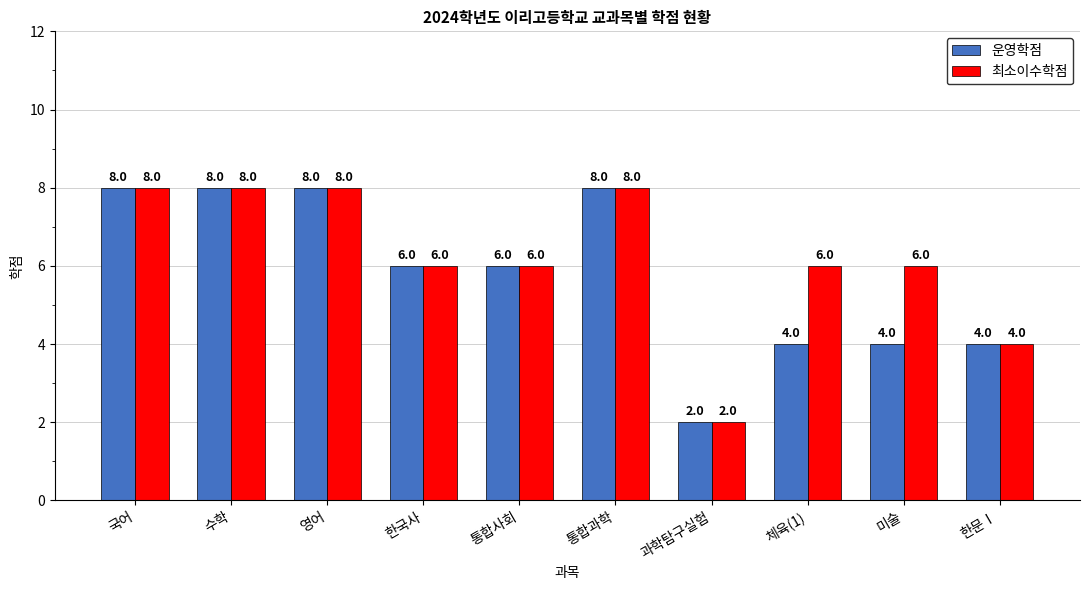

At which label does 운영학점 first exceed 6?

국어